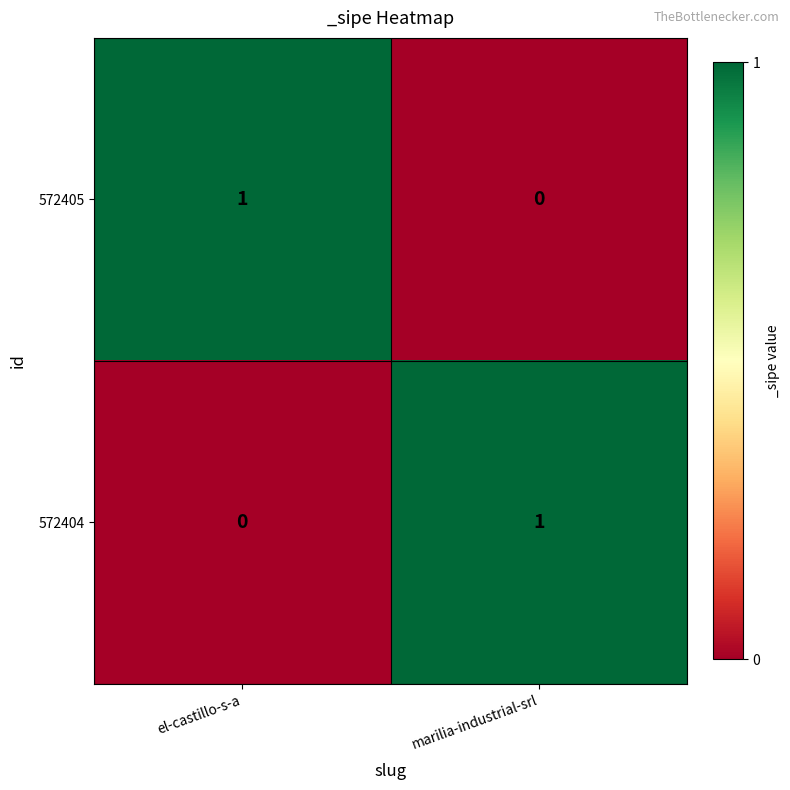

True or false: 572404 has a value of 0 at el-castillo-s-a.

True